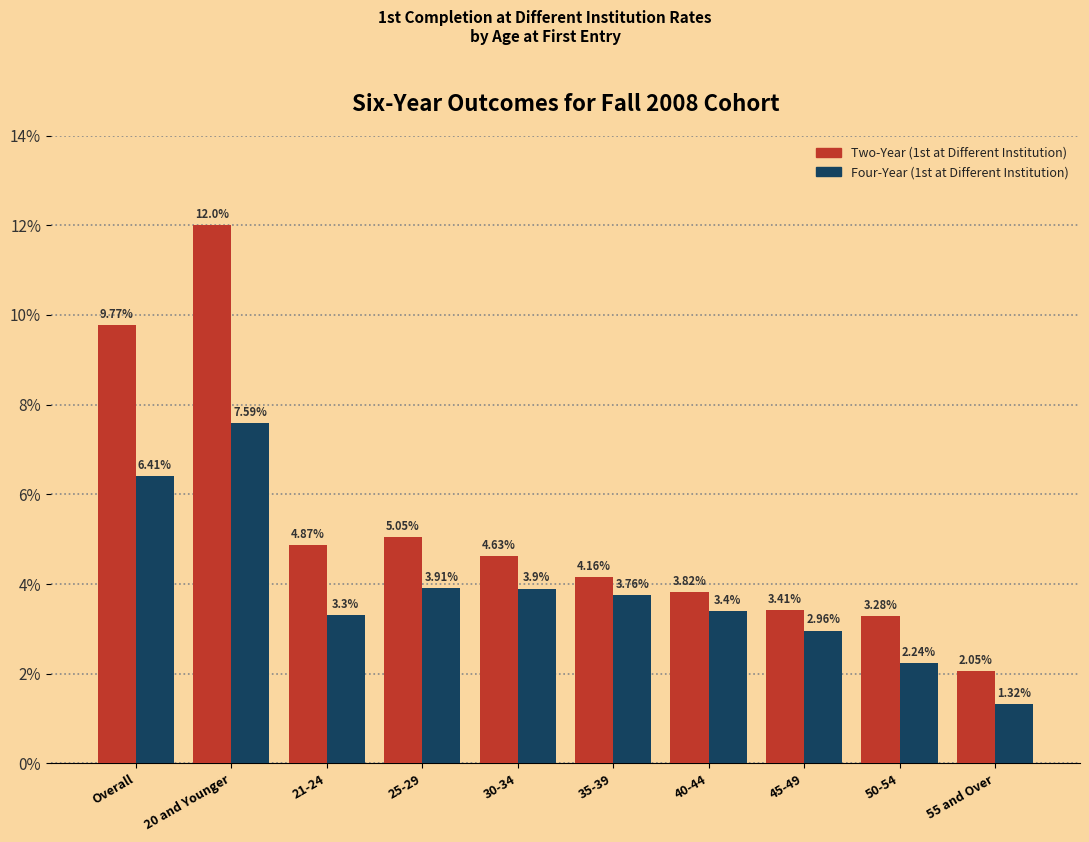

What is the total value across all series at 55 and Over?

3.4